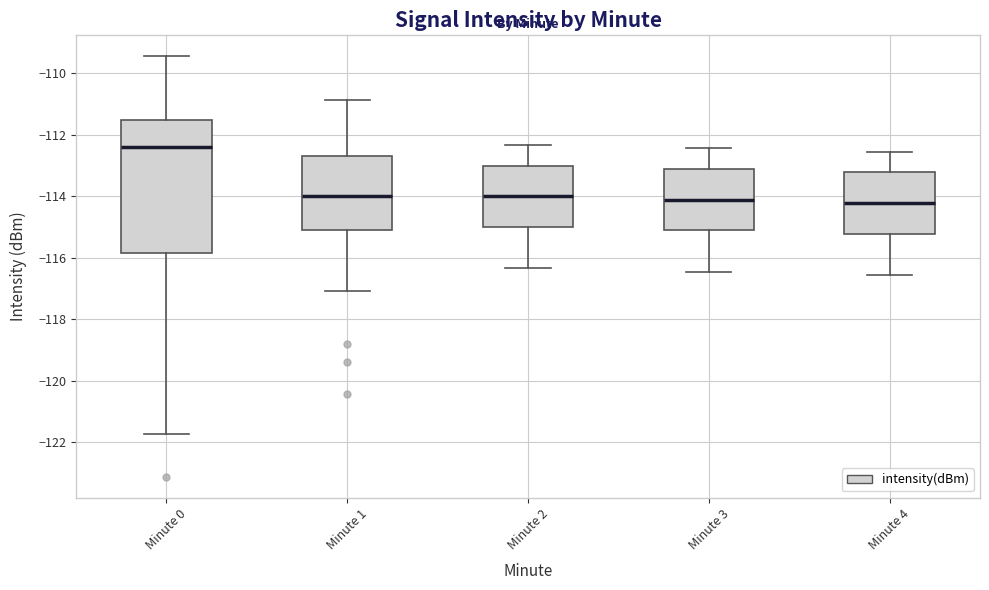

Reading left to right, read every box against the y-axis: the position of its median line, the range the box covers, and the ends of its whiskers. The values are not printed on the chart, so give them approximately, as read against the axis.

Minute 0: median -112.4, box -115.8 to -111.6, whiskers -121.8 to -109.4
Minute 1: median -114.0, box -115.2 to -112.6, whiskers -117.0 to -110.8
Minute 2: median -114.0, box -115.0 to -113.0, whiskers -116.4 to -112.4
Minute 3: median -114.2, box -115.2 to -113.2, whiskers -116.4 to -112.4
Minute 4: median -114.2, box -115.2 to -113.2, whiskers -116.6 to -112.6